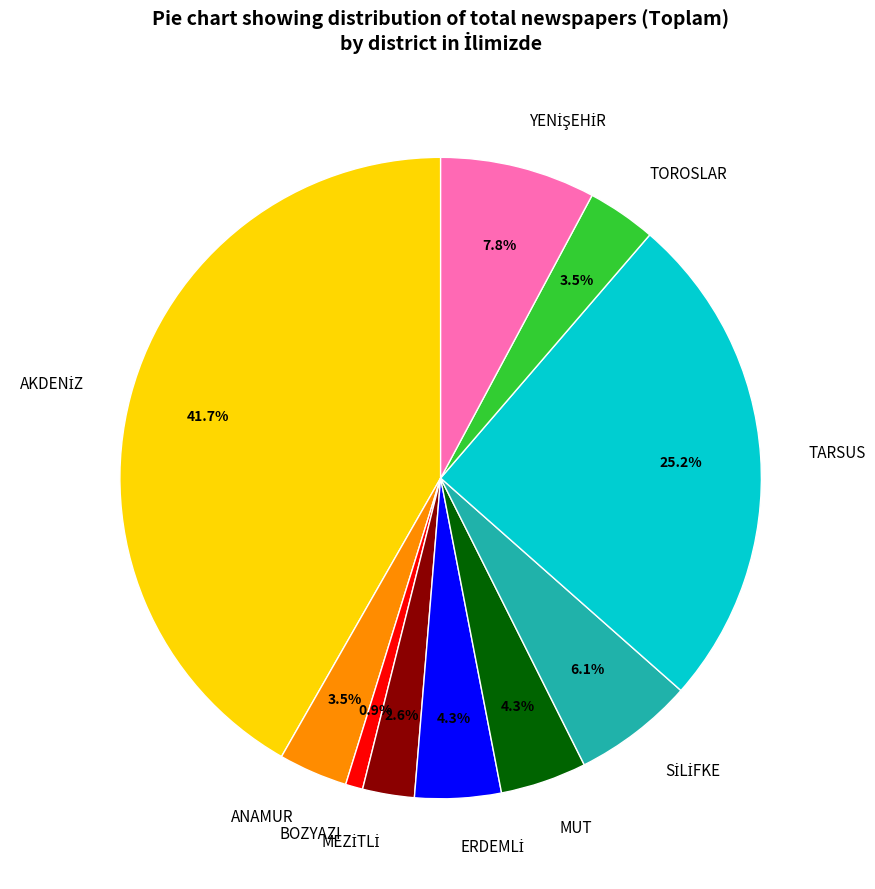

Which has a higher value, BOZYAZI or ANAMUR?

ANAMUR